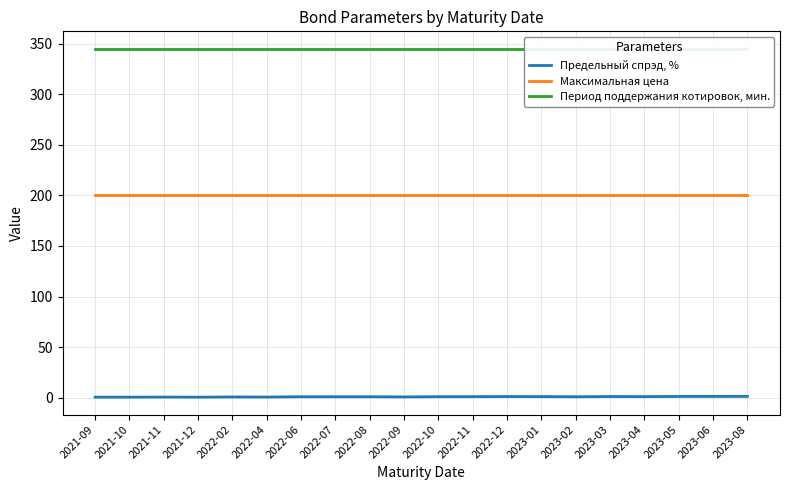

Where is Максимальная цена nearest to the value 200?

2021-09